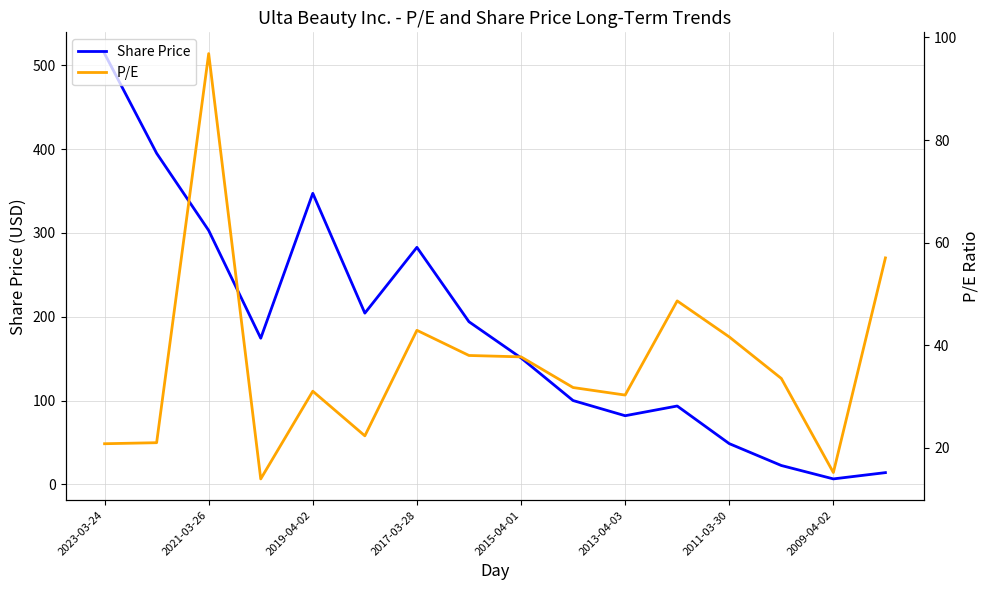

How many lines are shown in the chart?

2